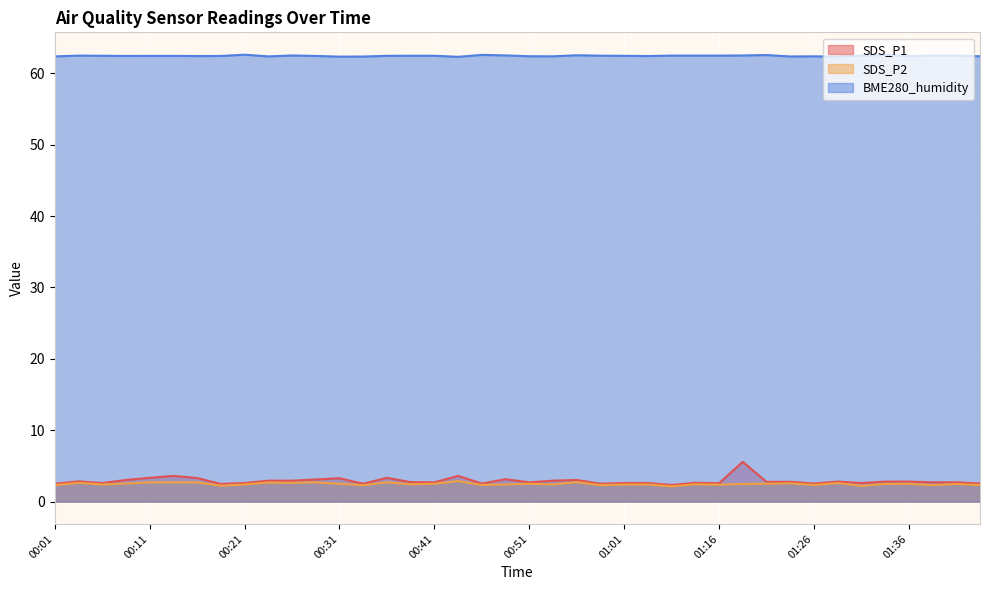

True or false: BME280_humidity and SDS_P1 intersect in this chart.

False